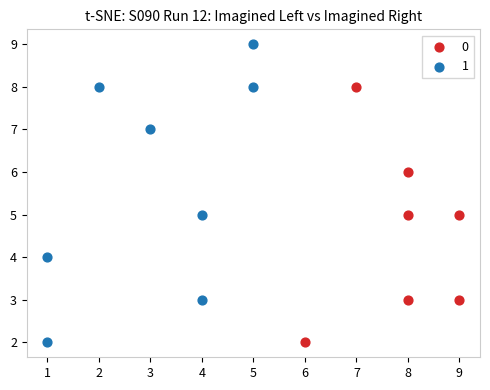

Which series reaches the maximum Y coordinate?

1